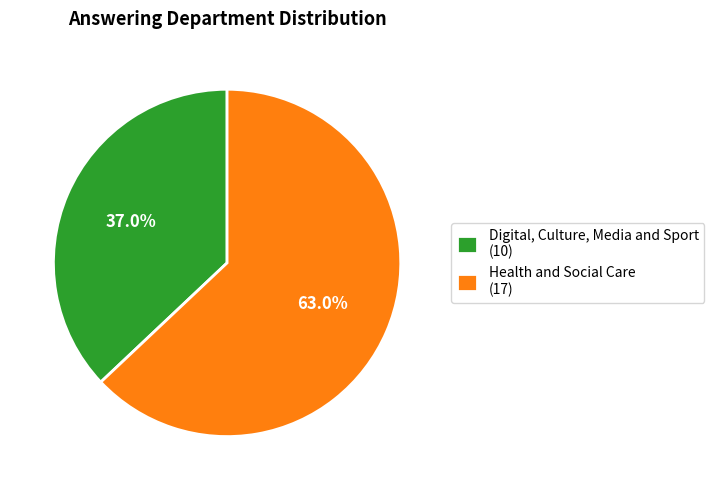

Which slice is the smallest?

Digital, Culture, Media and Sport